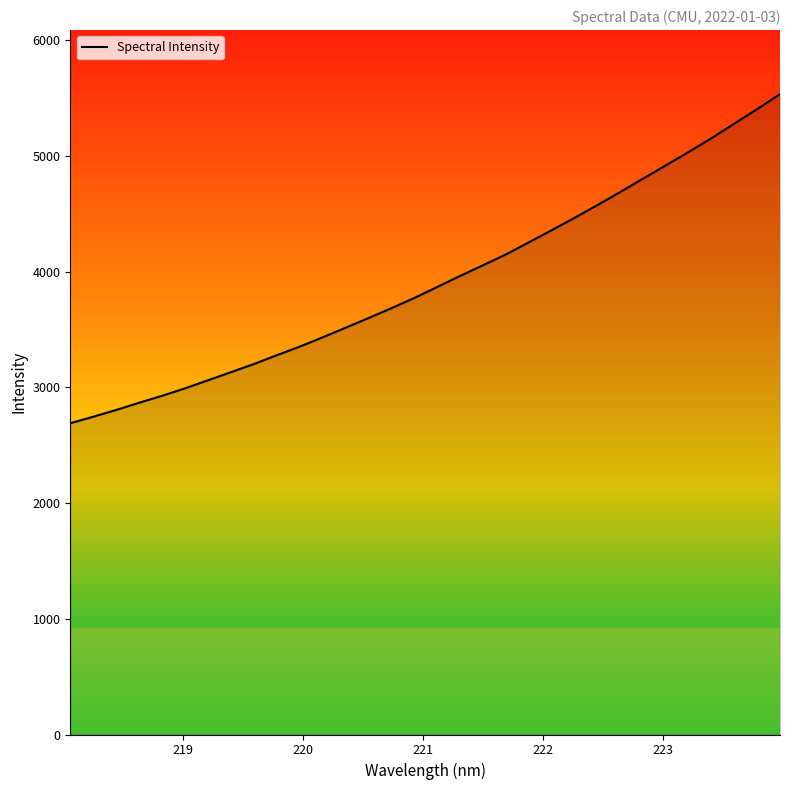

What is the greatest value displayed?

5534.8